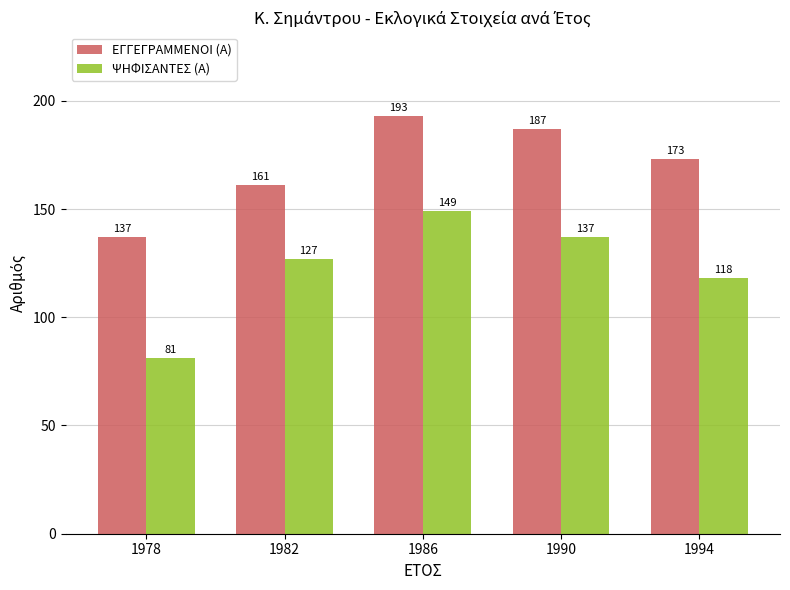

Which series changed the most between 1978 and 1986?

ΨΗΦΙΣΑΝΤΕΣ (Α)